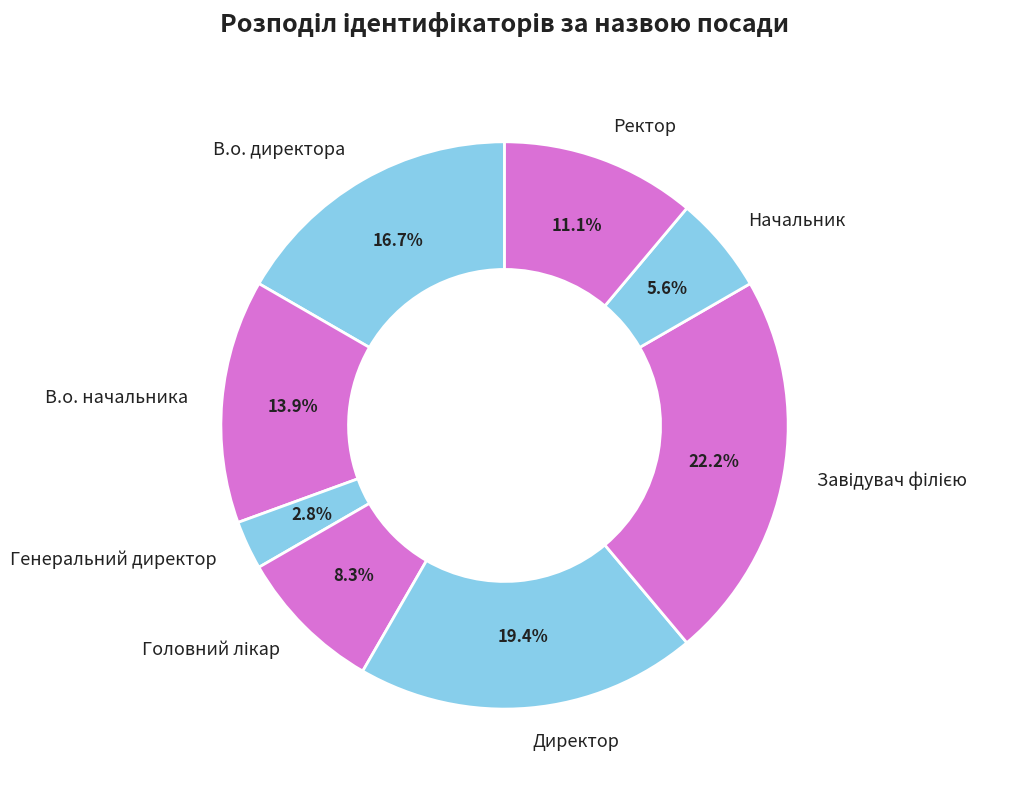

Does any single category account for the majority?

No